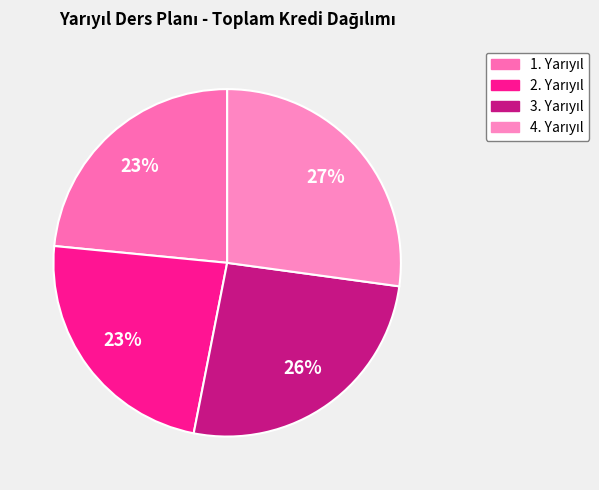

Is it true that 1. Yarıyıl is 23% of the pie?

True